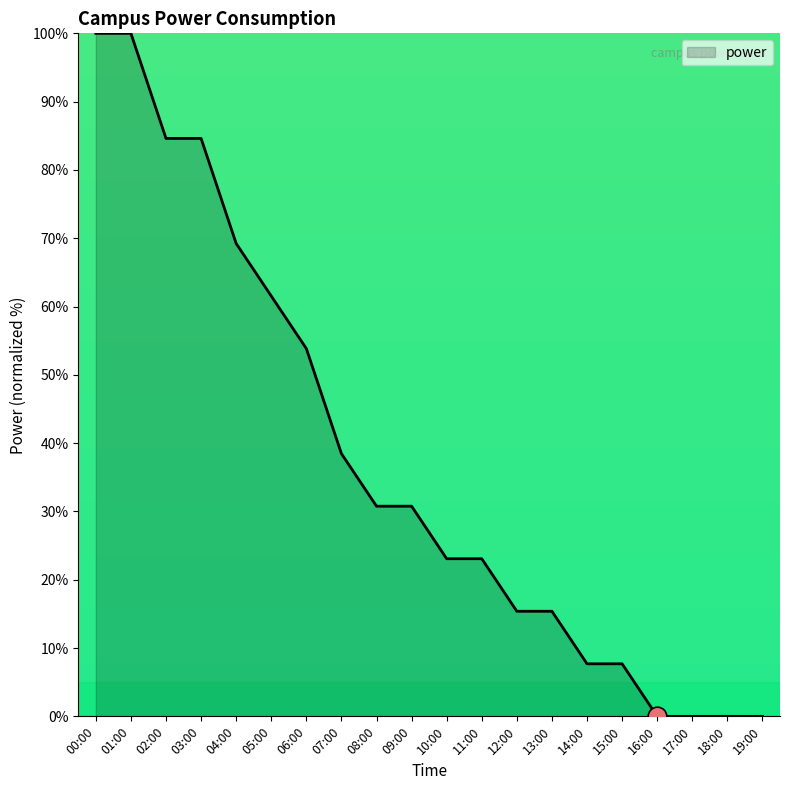

Between 03:00 and 10:00, which is larger?

03:00